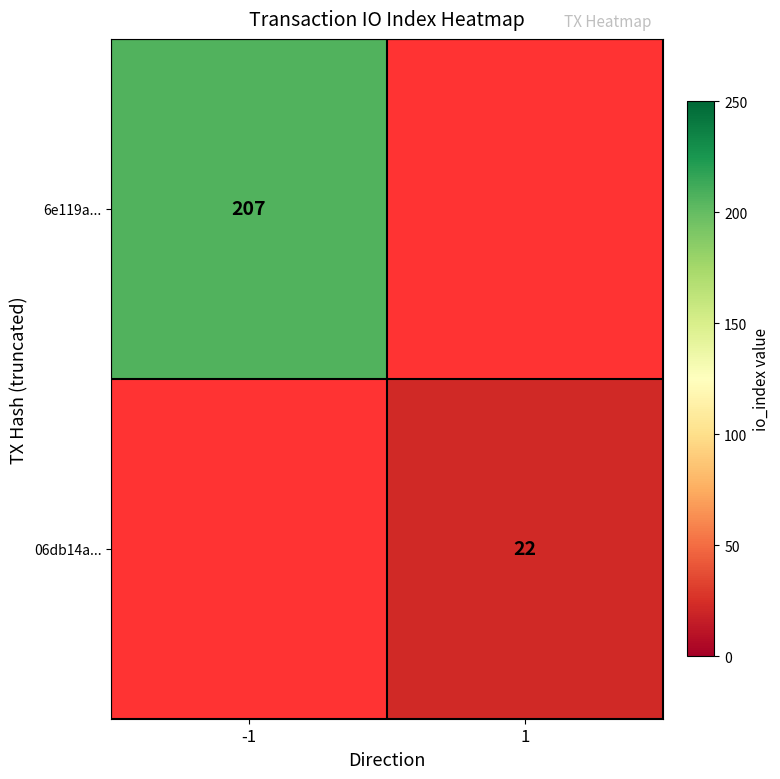

Rank the categories by 6e119a... value from highest to lowest.

-1, 1